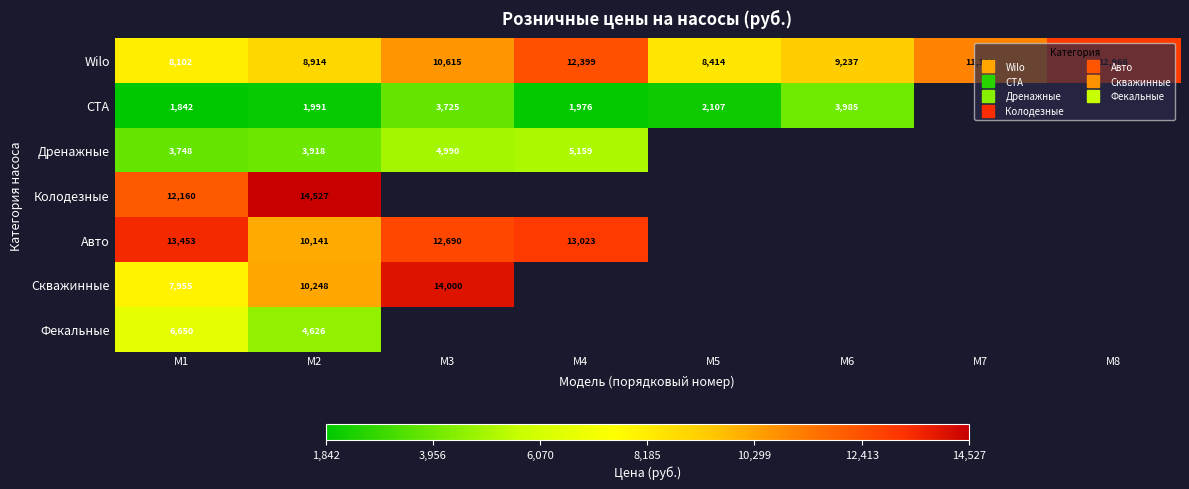

Which series has the largest total across all categories?

Wilo